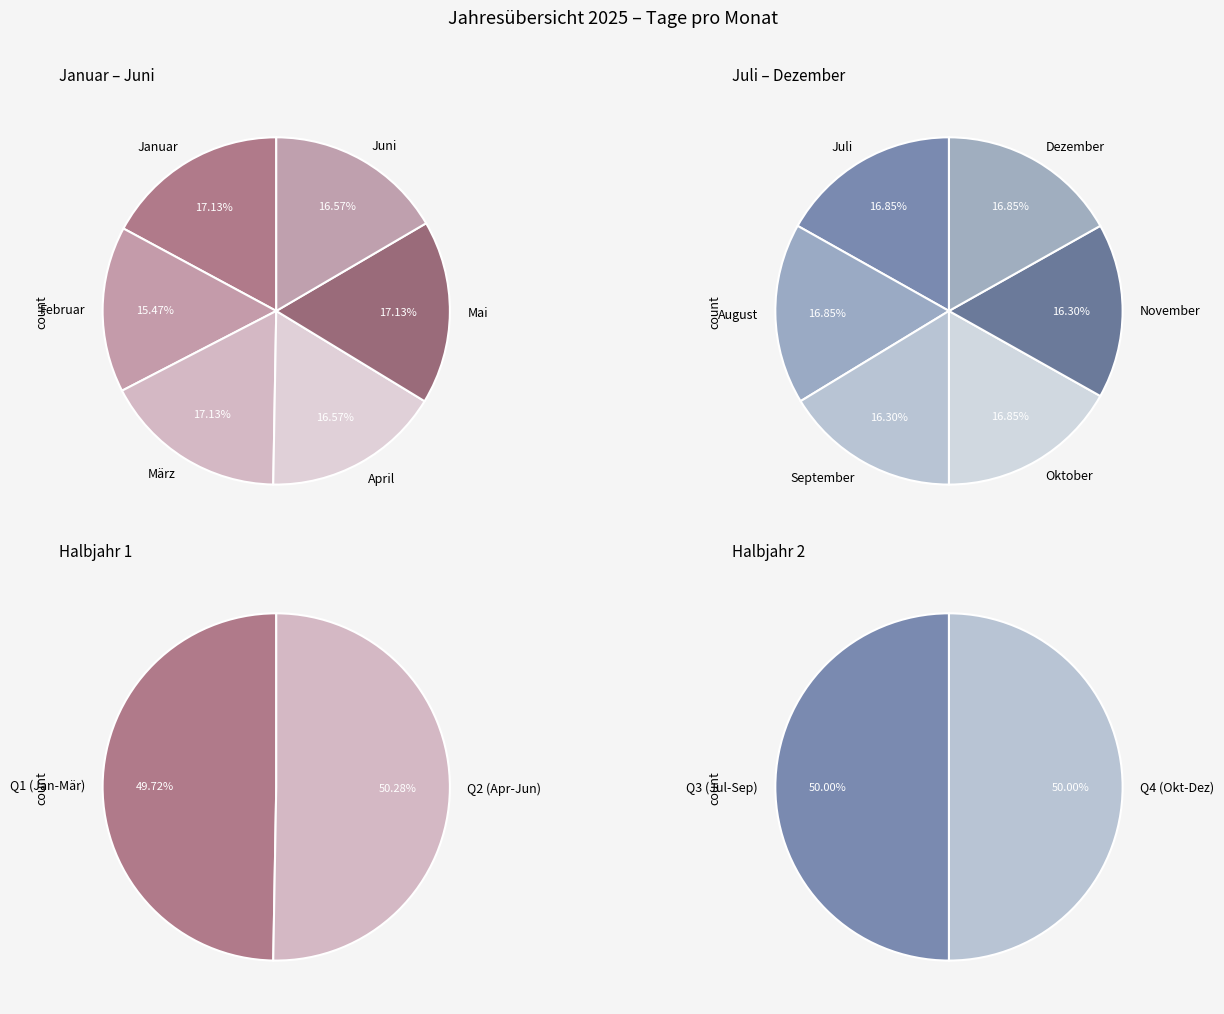

To the nearest percent, what portion does Juli represent?

8%